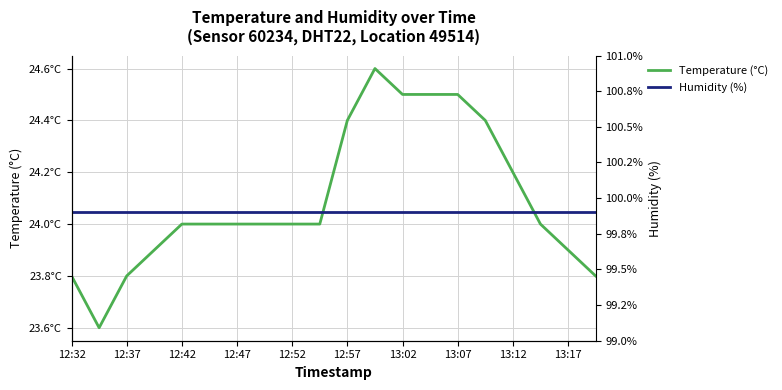

The value of humidity at 12:47 is 150.8. True or false?

False